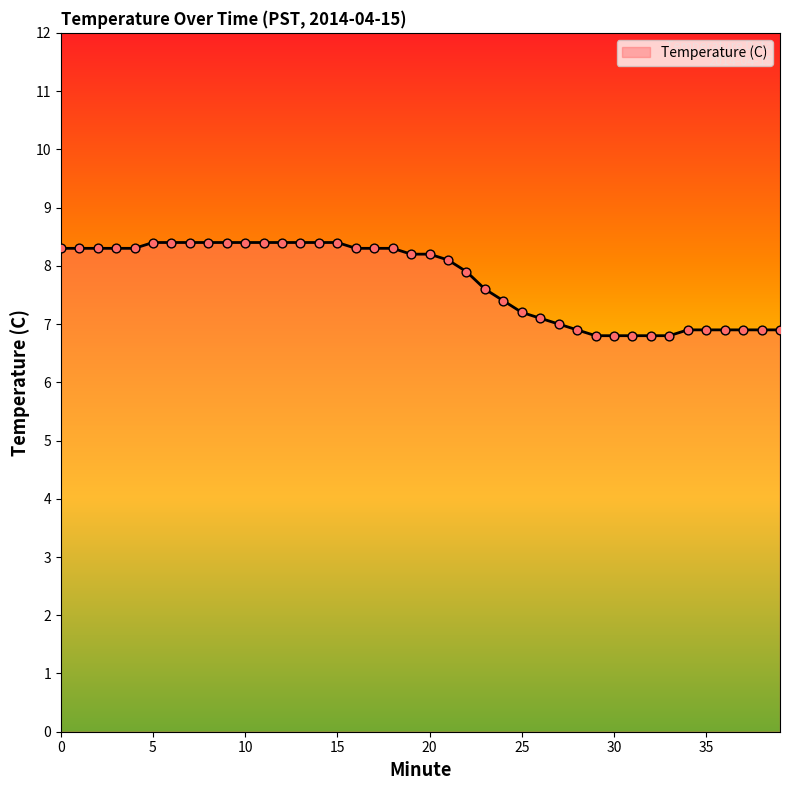

What is the ratio of the value at 26 to the value at 35?

1.0